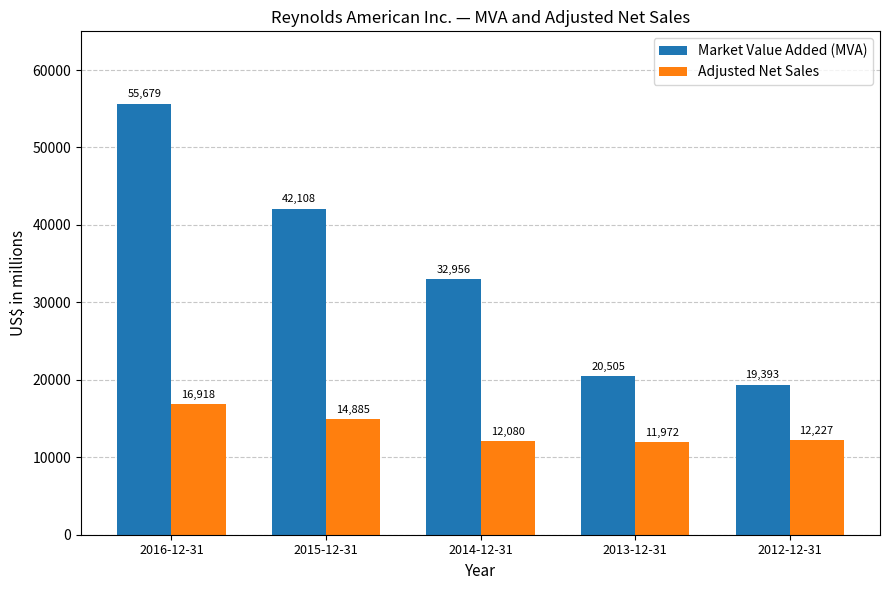

Count the number of categories in the chart.

5